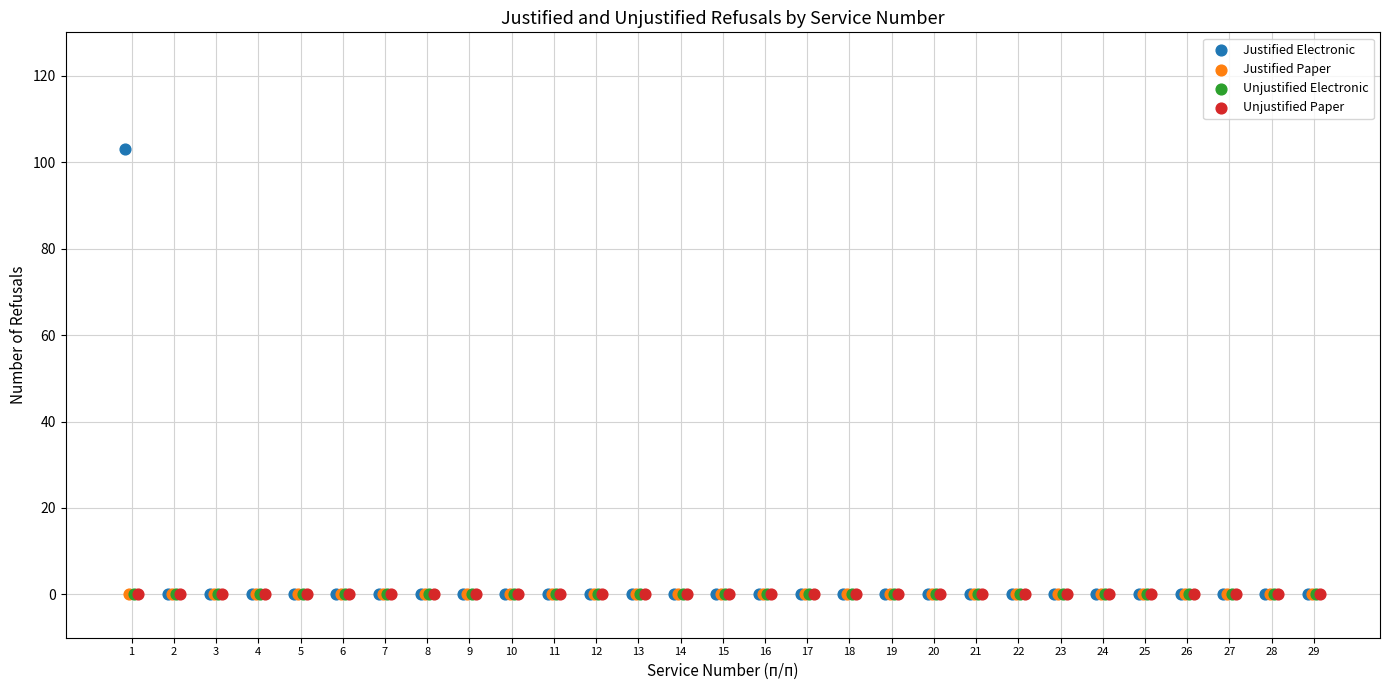

Which series reaches the maximum Y coordinate?

Justified Electronic